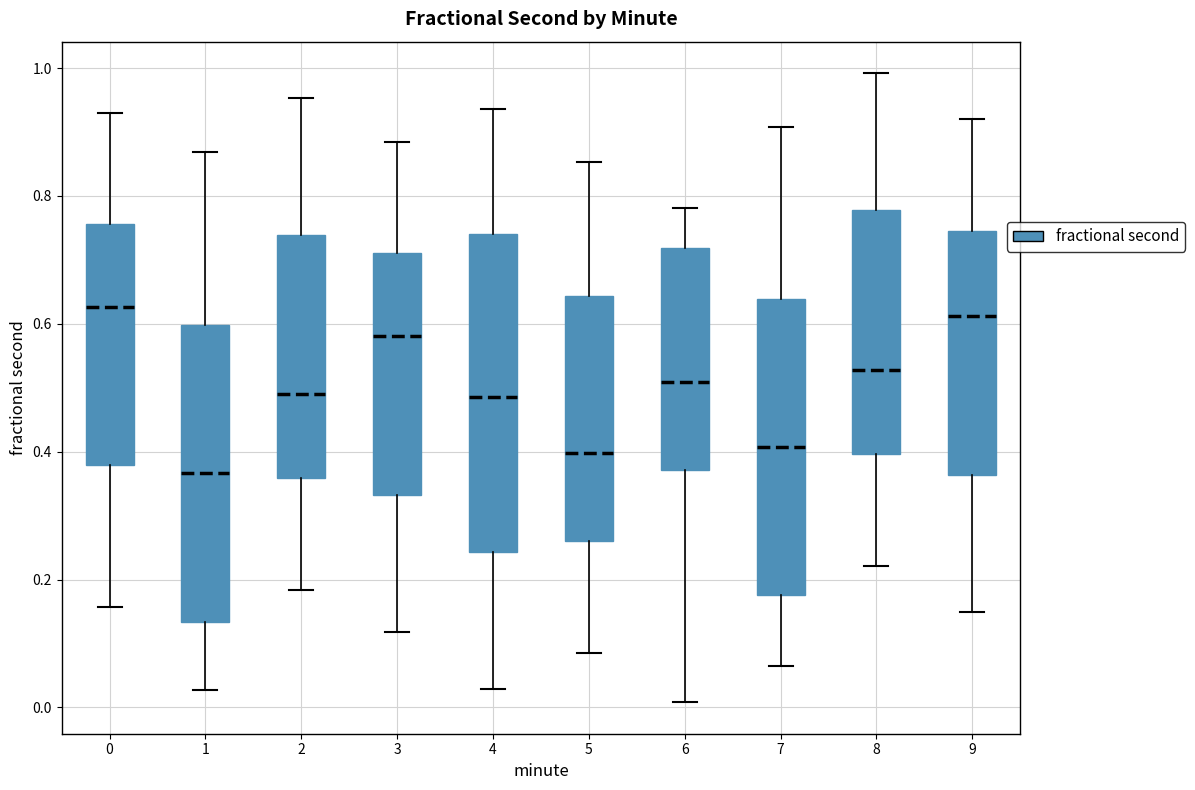

Where does the lower whisker of the box at x = 9 end on the y-axis? The values are not printed on the chart, so give them approximately, as read against the axis.

0.14